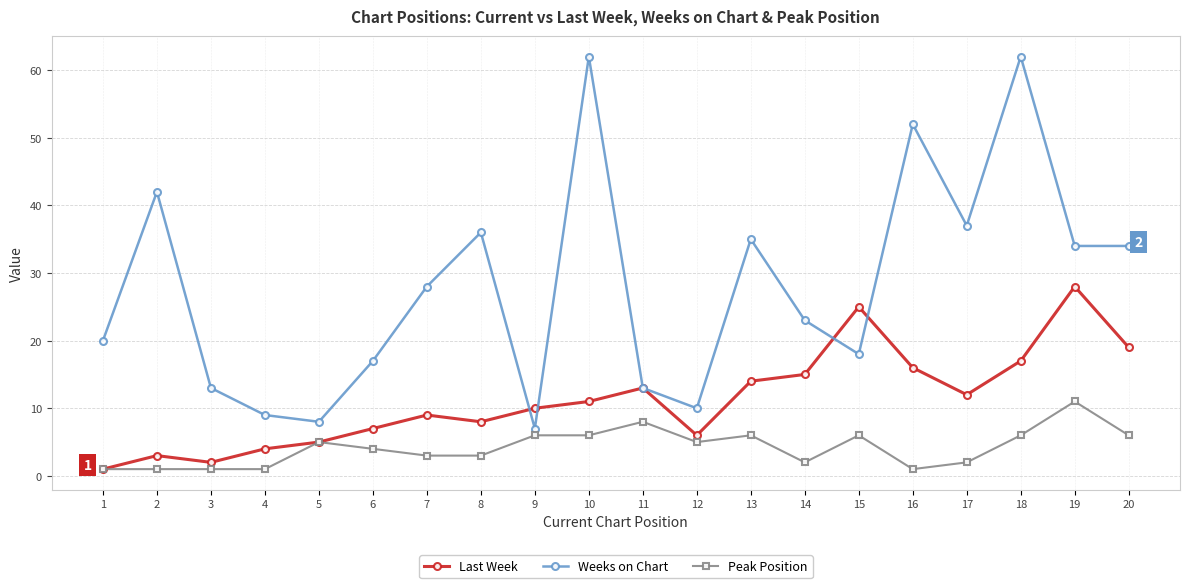

List the series in order of their overall mean, highest first.

Weeks on Chart, Last Week, Peak Position